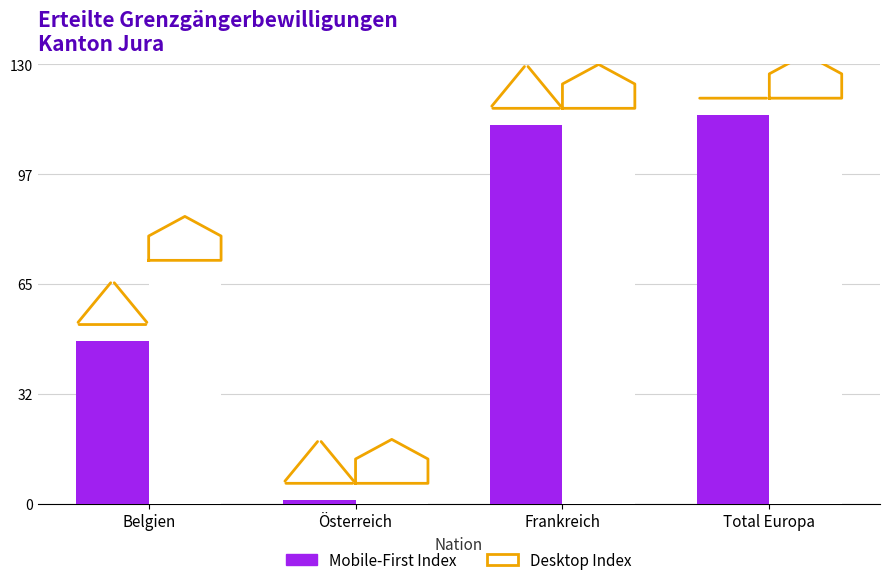

True or false: Mobile-First Index has a value of 1 at Österreich.

True